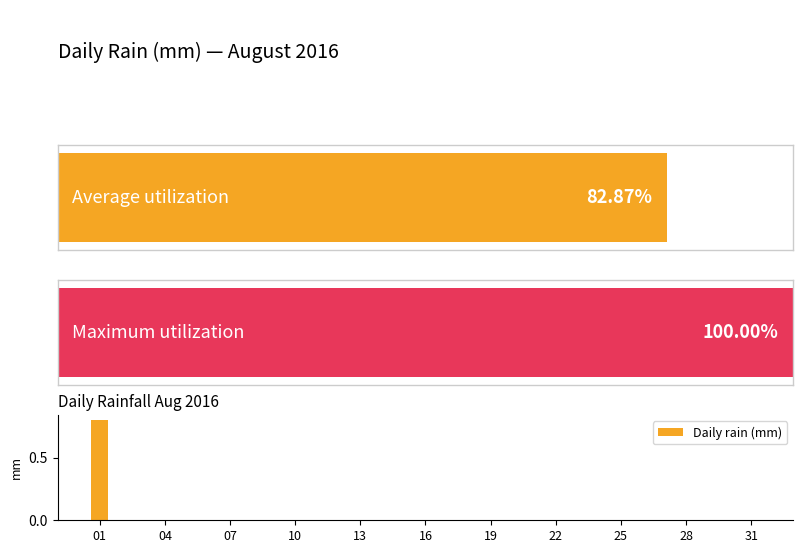

How many values are above zero?

1